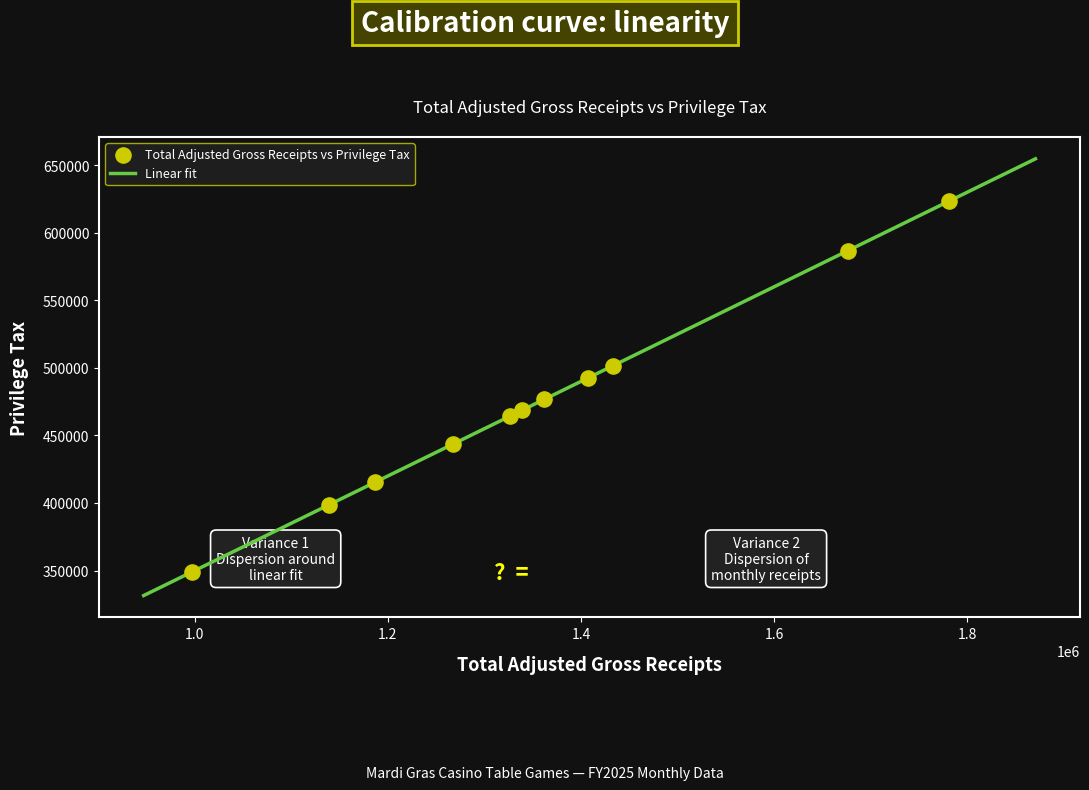

What is the range of X values (max minus min)?

784490.4